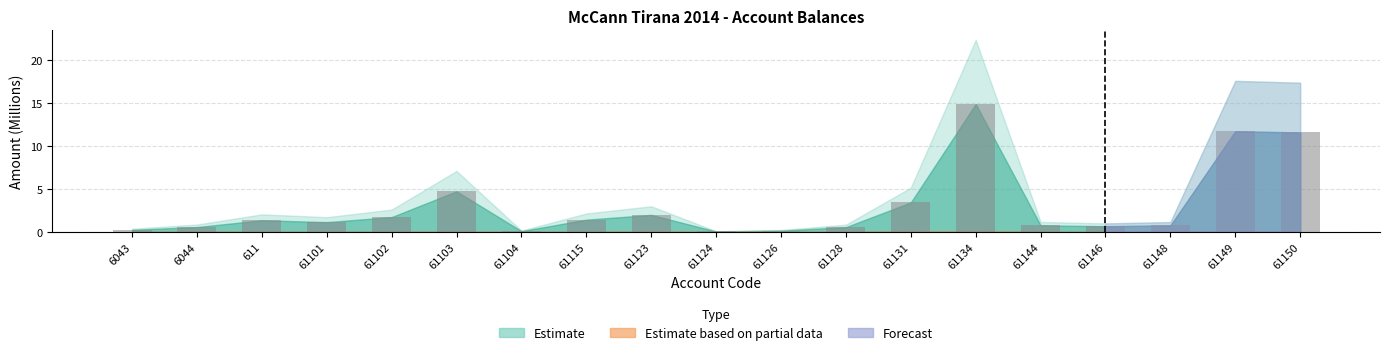

Is it true that the value at 61101 is 1.1?

True